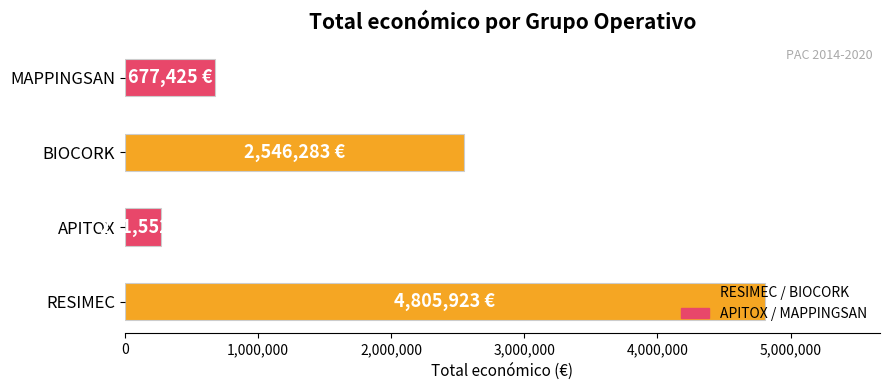

What is the average value?

2075296